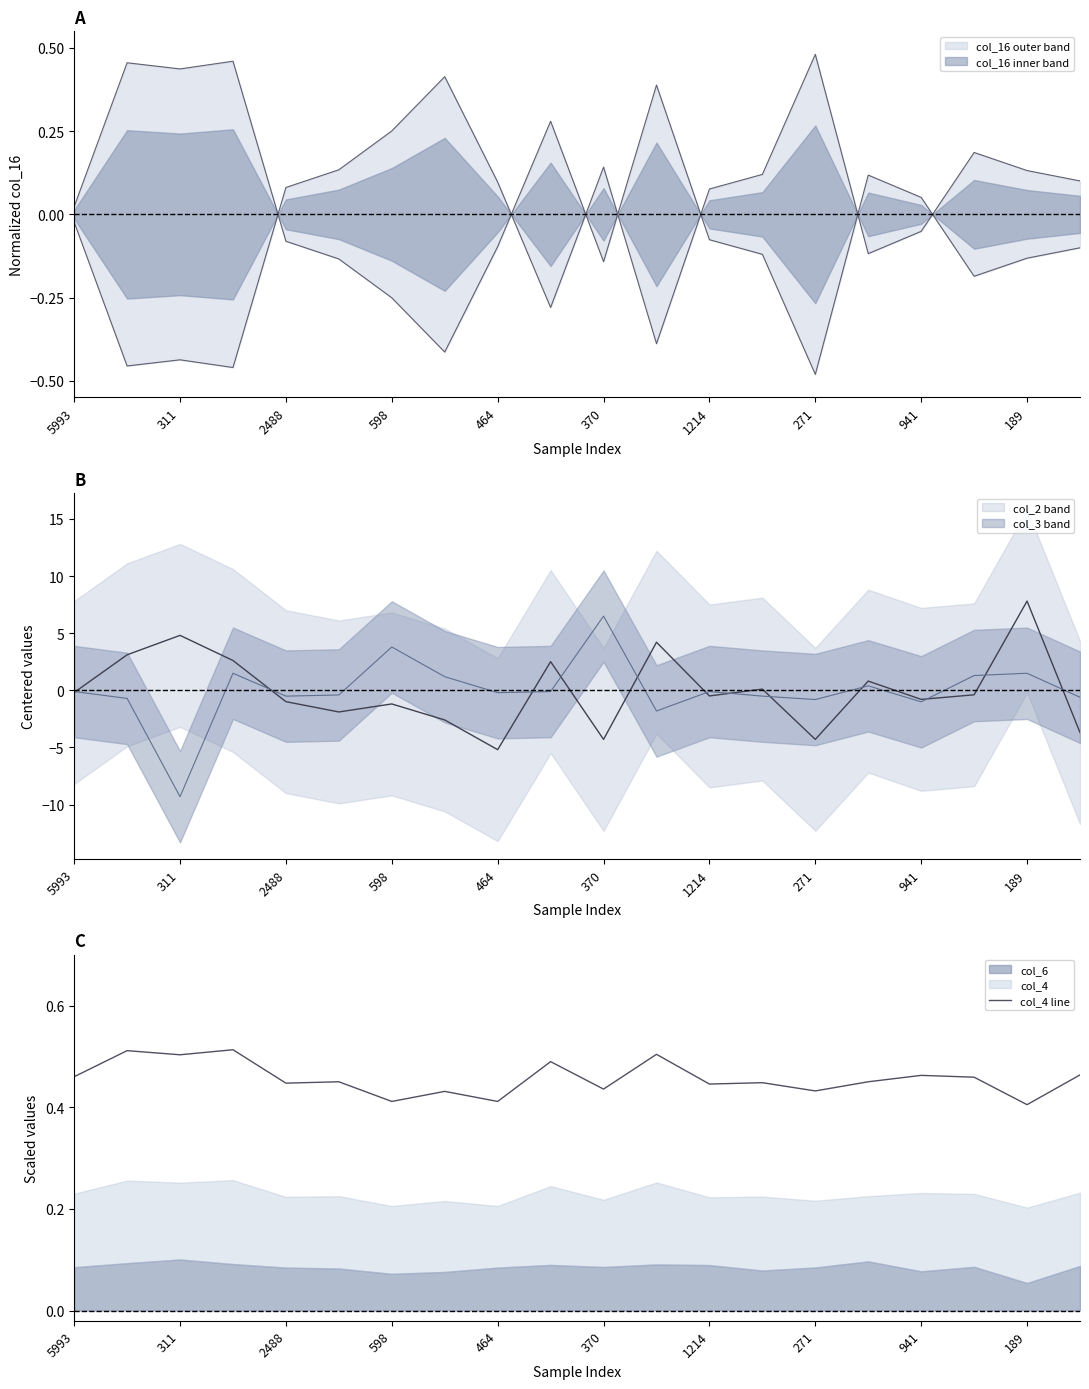

The col_4 line series shows 0.2 at 2488. True or false?

False